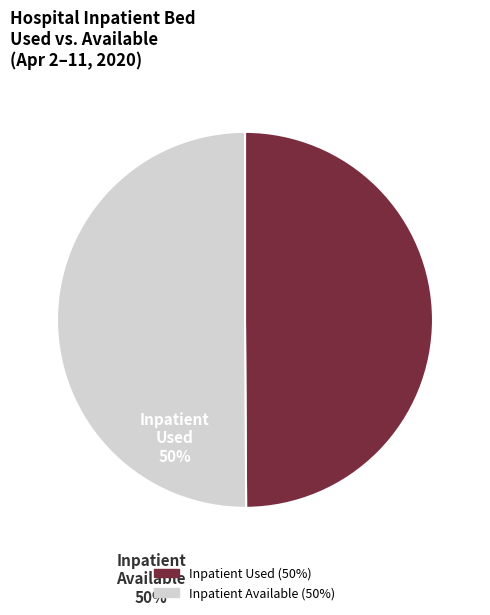

What is the ratio of the value at Inpatient Used to the value at Inpatient Available?

1.0